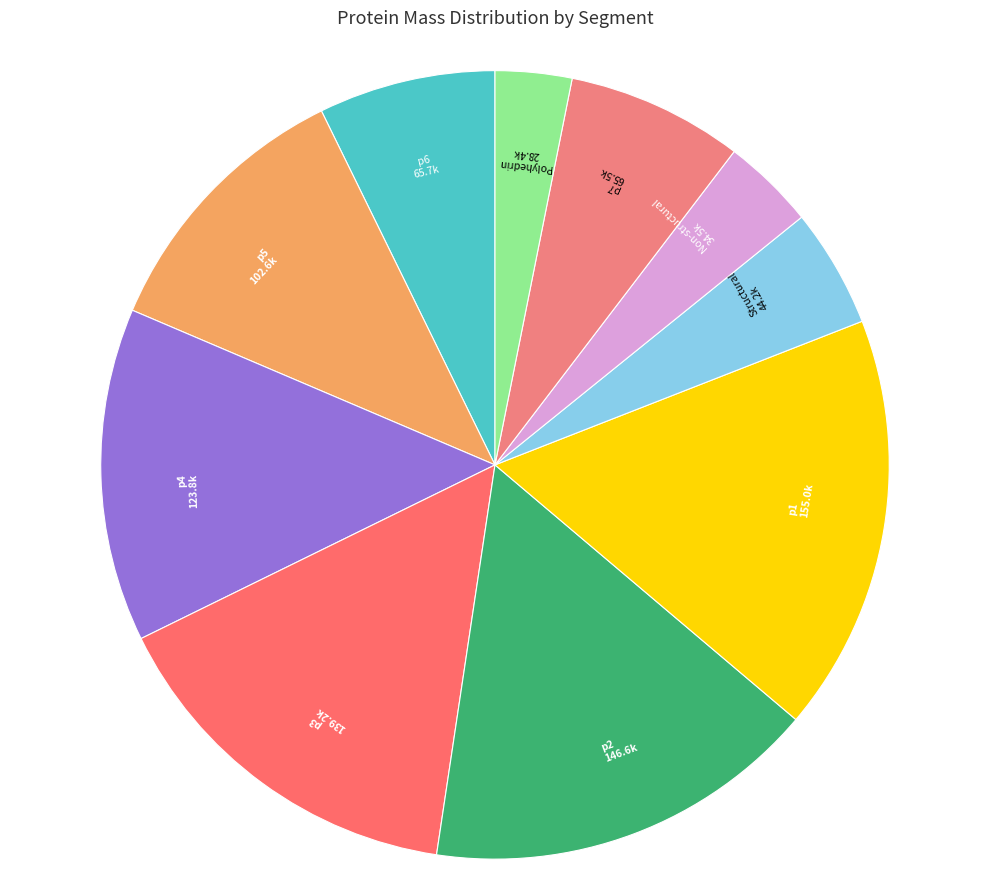

Count the number of slices in the pie.

10